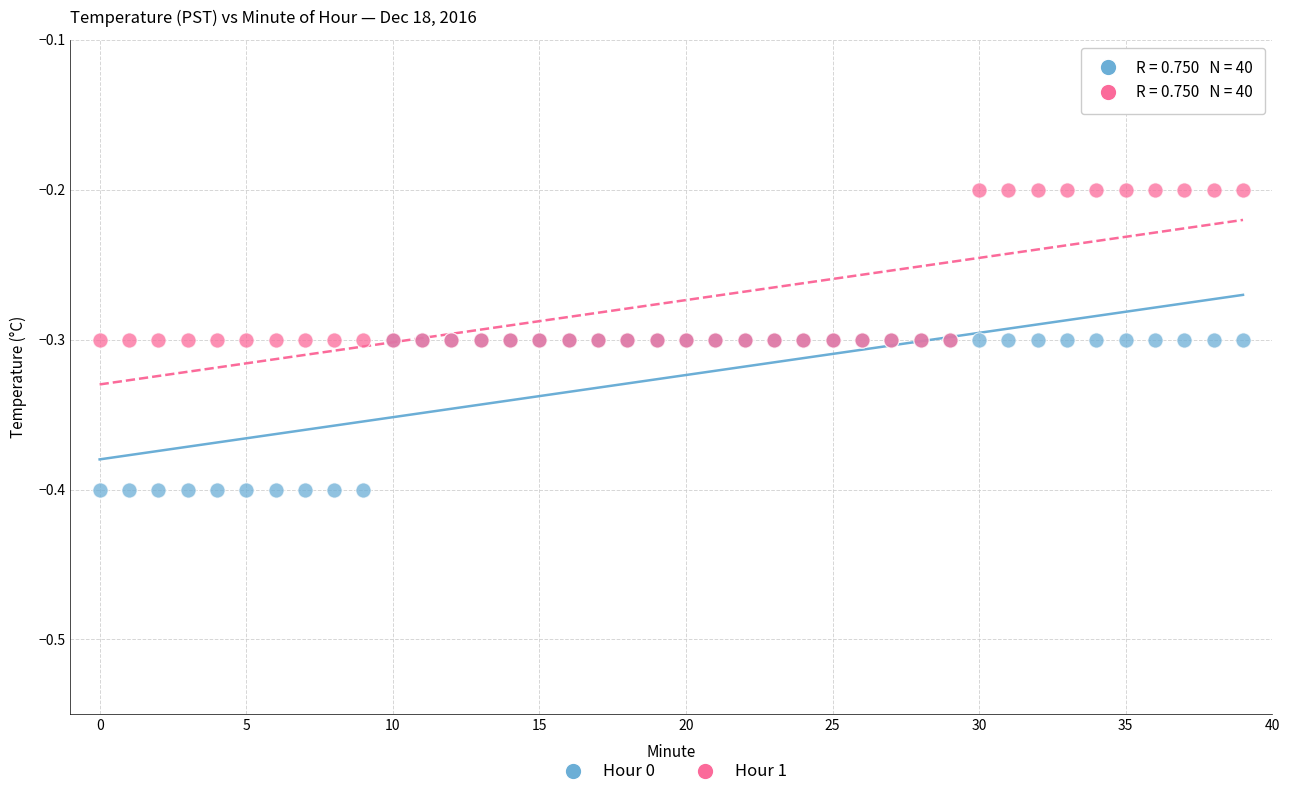

What are all the series names shown in the legend?

Hour 0, Hour 1